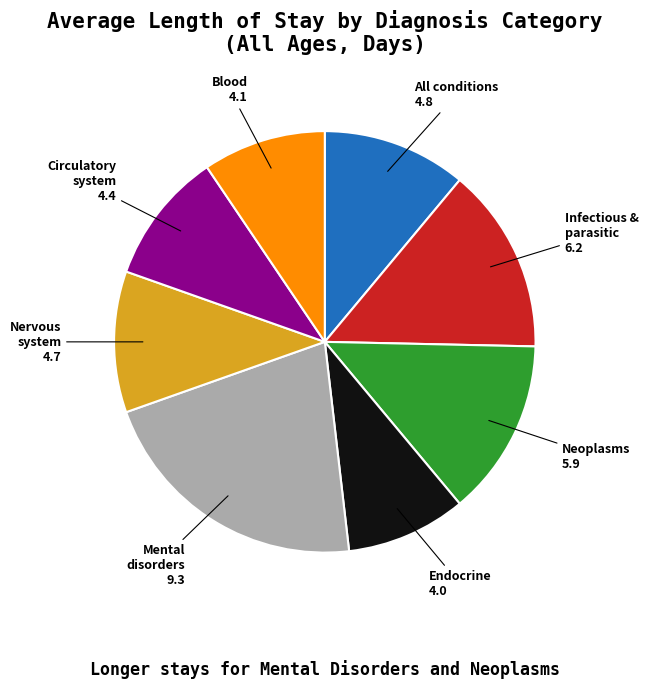

Is there any slice that represents more than half of the pie?

No